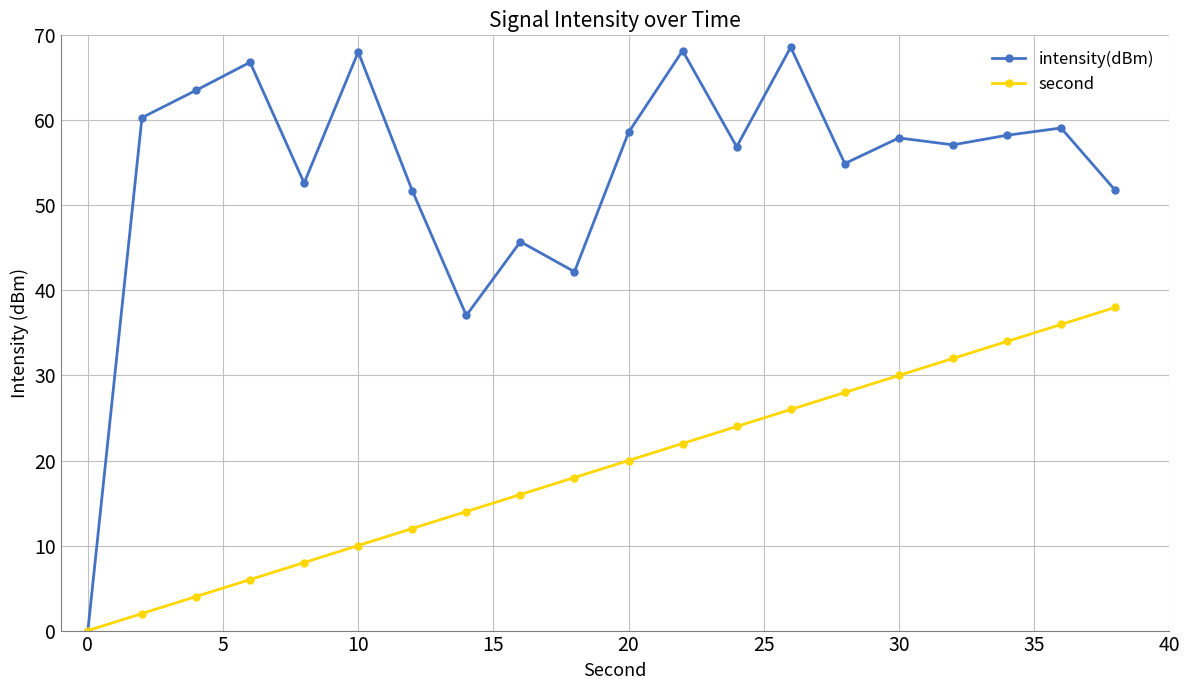

What is the maximum value shown in the chart?

68.6